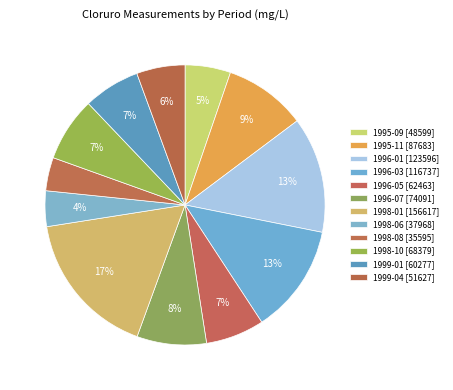

Which category has the biggest portion of the pie?

1998-01